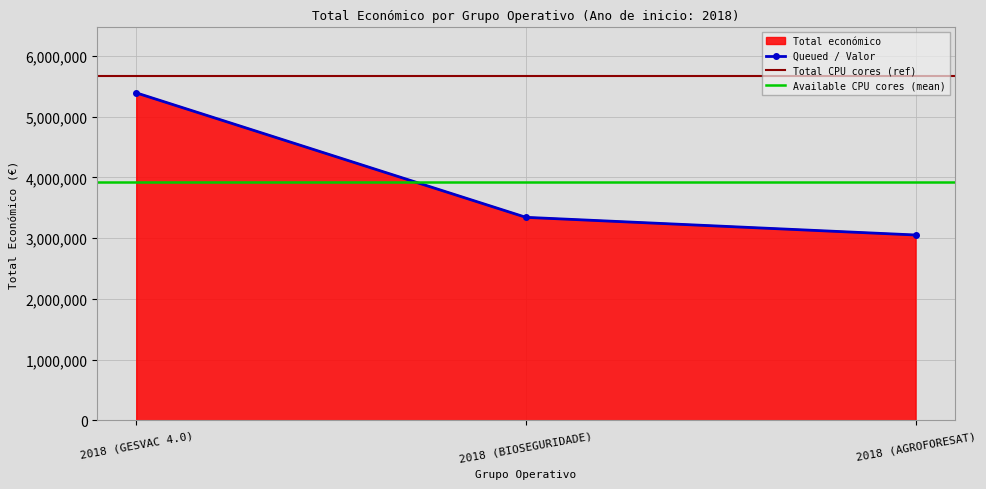

What is the sum of the values at 2018 (GESVAC 4.0) and 2018 (BIOSEGURIDADE)?

8732850